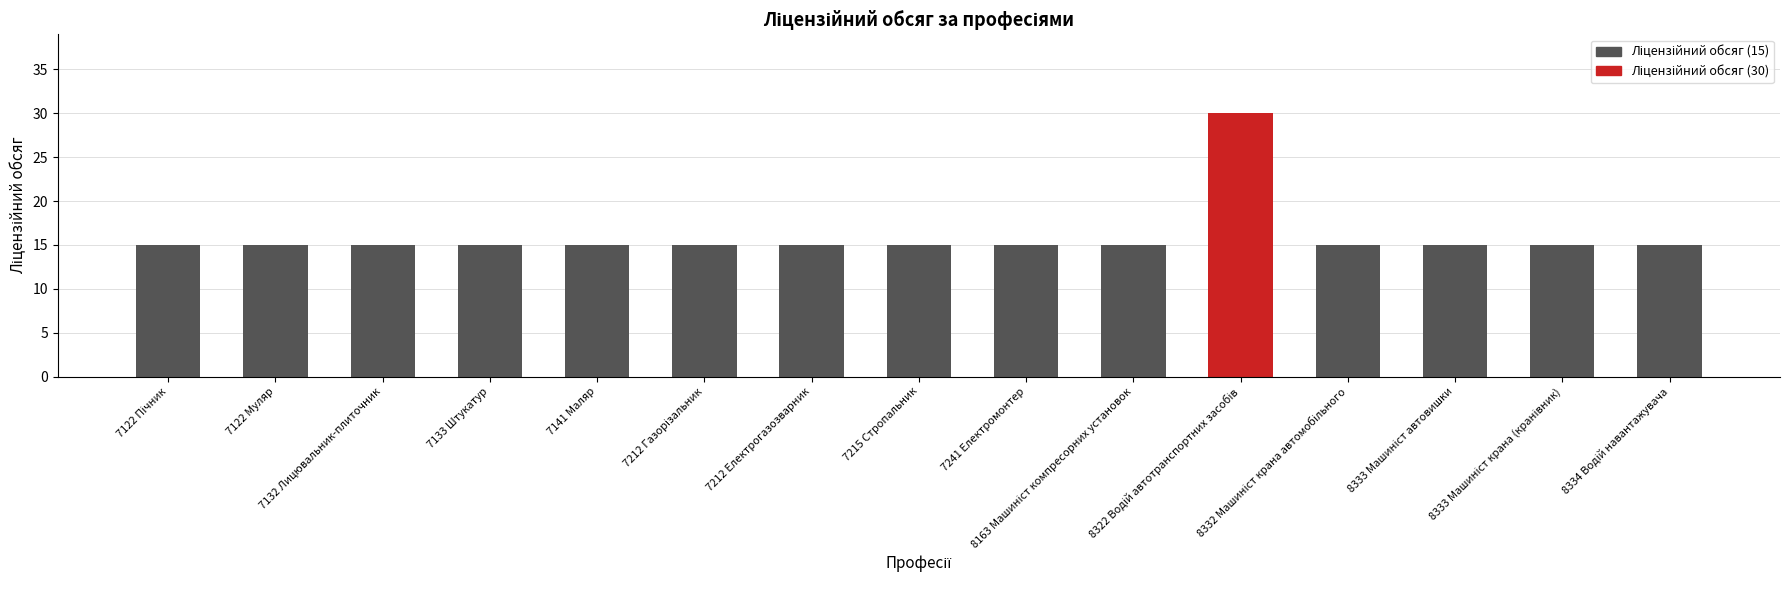

What is the smallest value displayed?

15